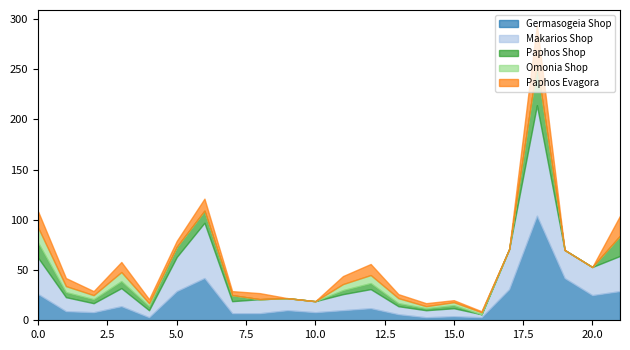

True or false: Makarios Shop and Omonia Shop cross at least once.

False